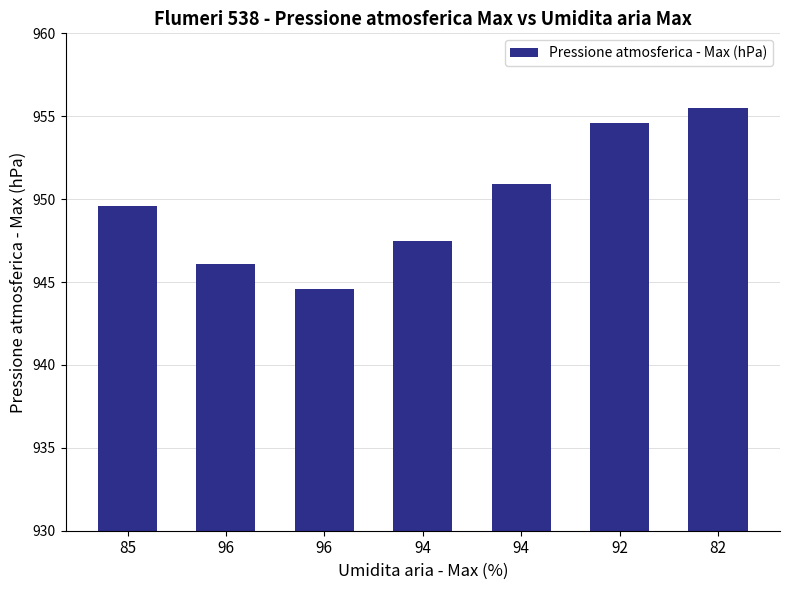

Does the chart contain any negative values?

No